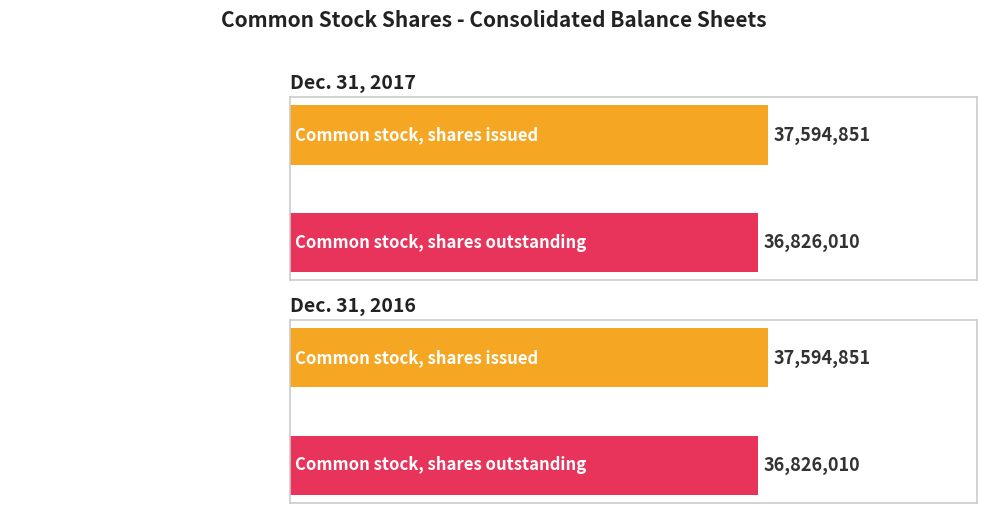

What is the sum of all Dec. 31, 2017 values?

74420861